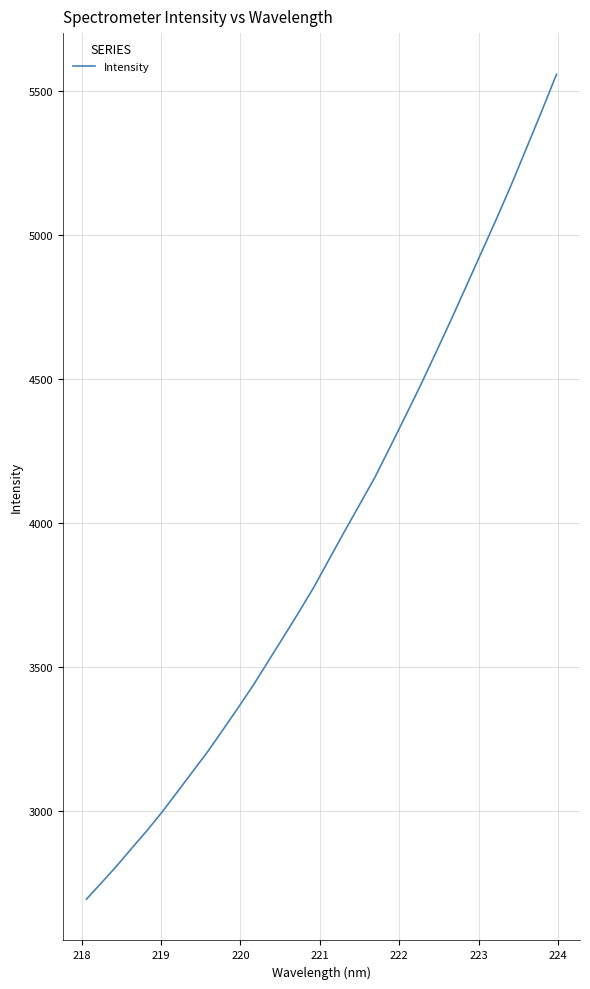

Is this an area chart (filled region under the line)?

No